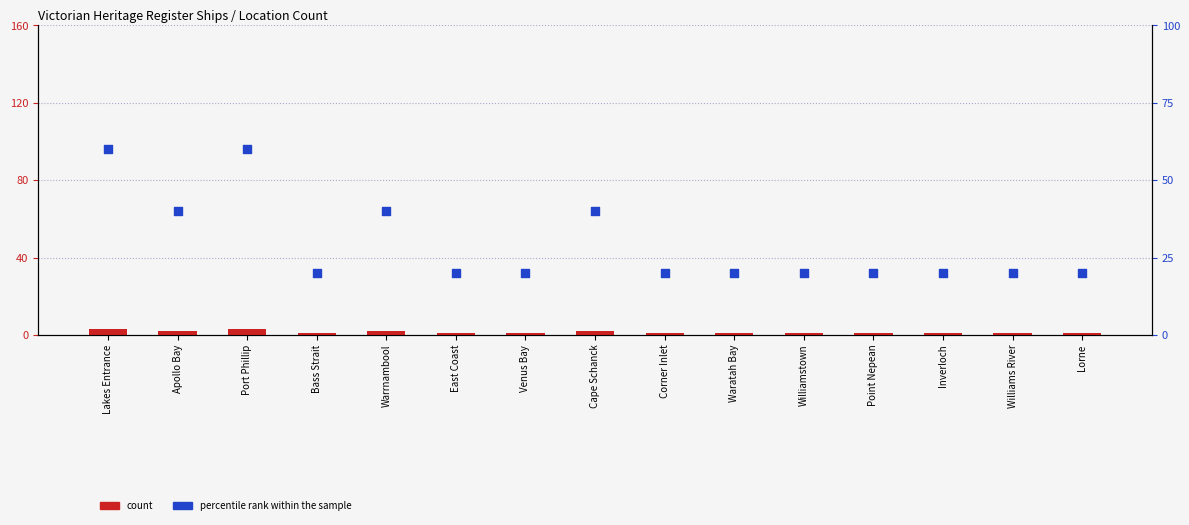

At which category is the sum across all series the highest?

Lakes Entrance